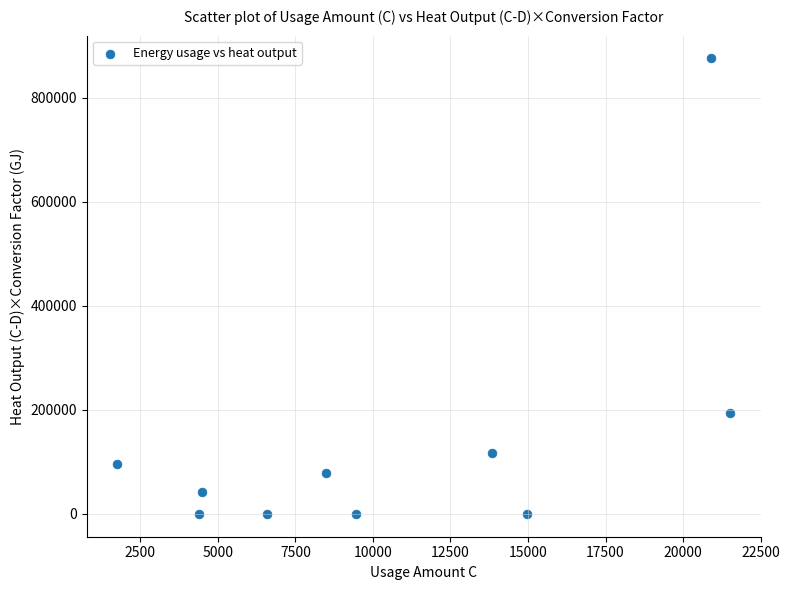

What is the range of Y values (max minus min)?

875961.4